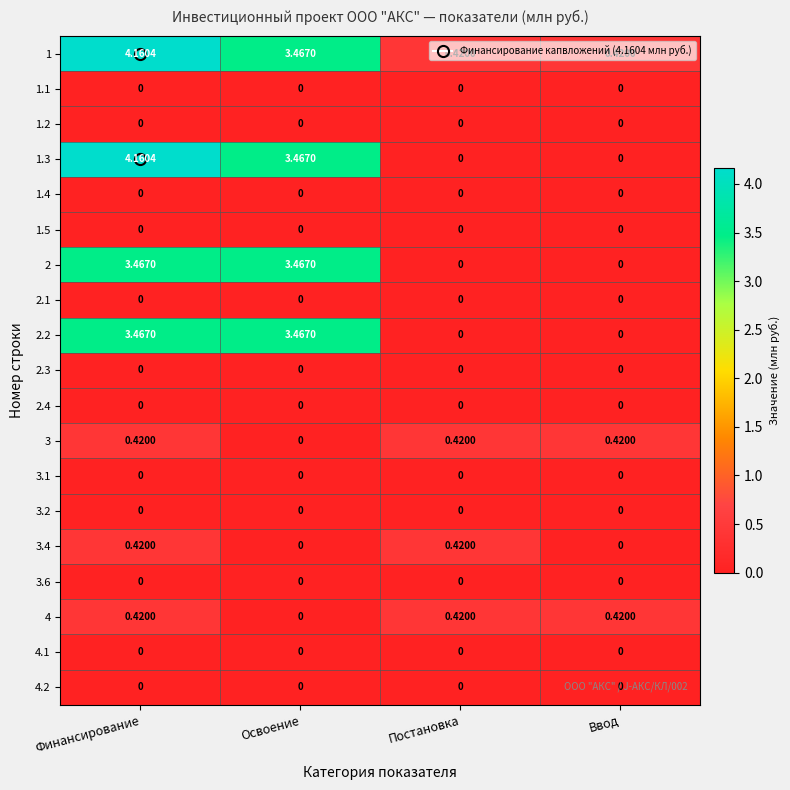

Which series has the largest total across all categories?

1